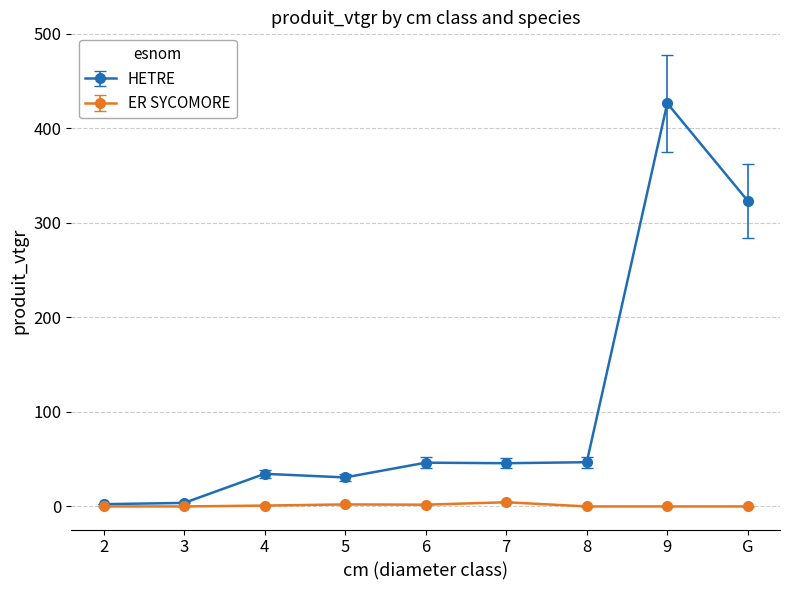

At which category is the sum across all series the highest?

9